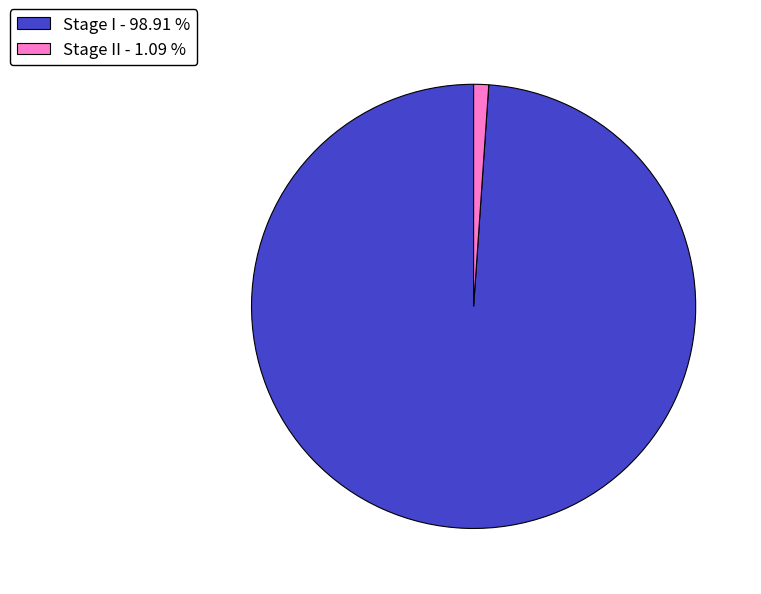

Is there a majority slice in this chart?

Yes